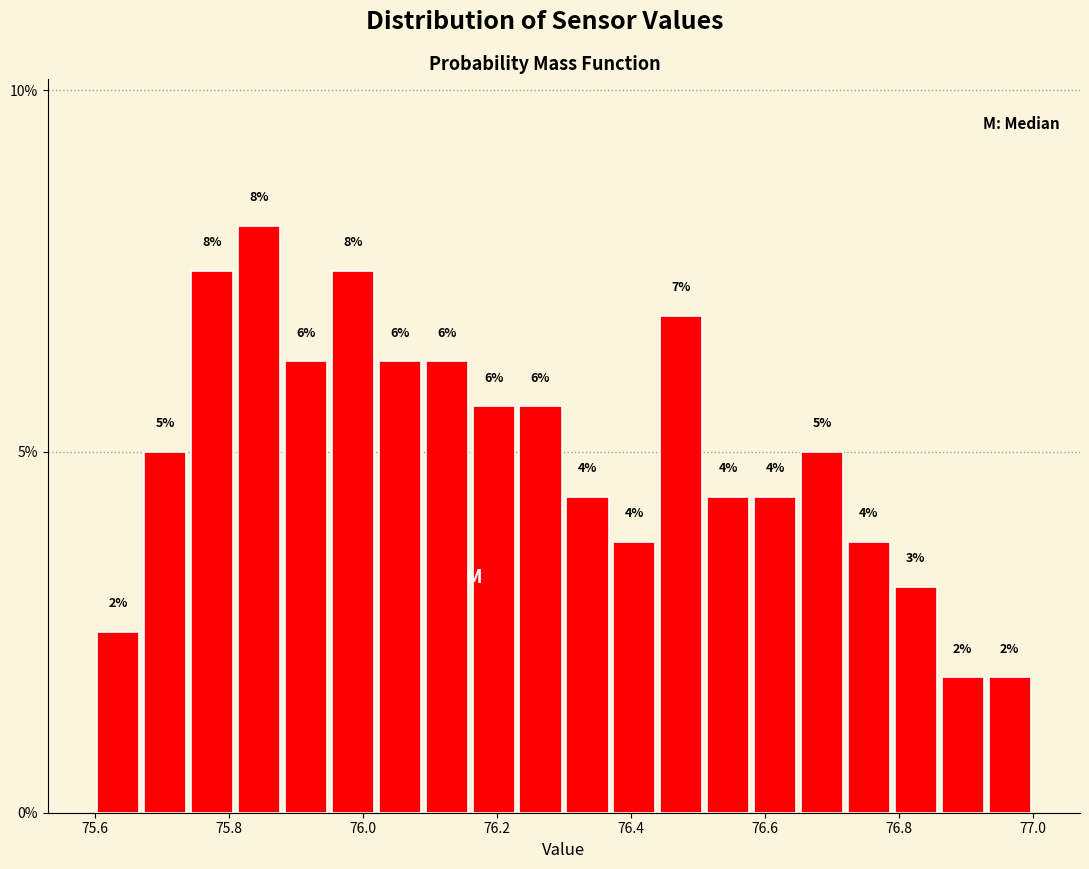

Around what value on the x-axis is the tallest bar? Give the approximate position of its centre, as read against the axis.

75.84